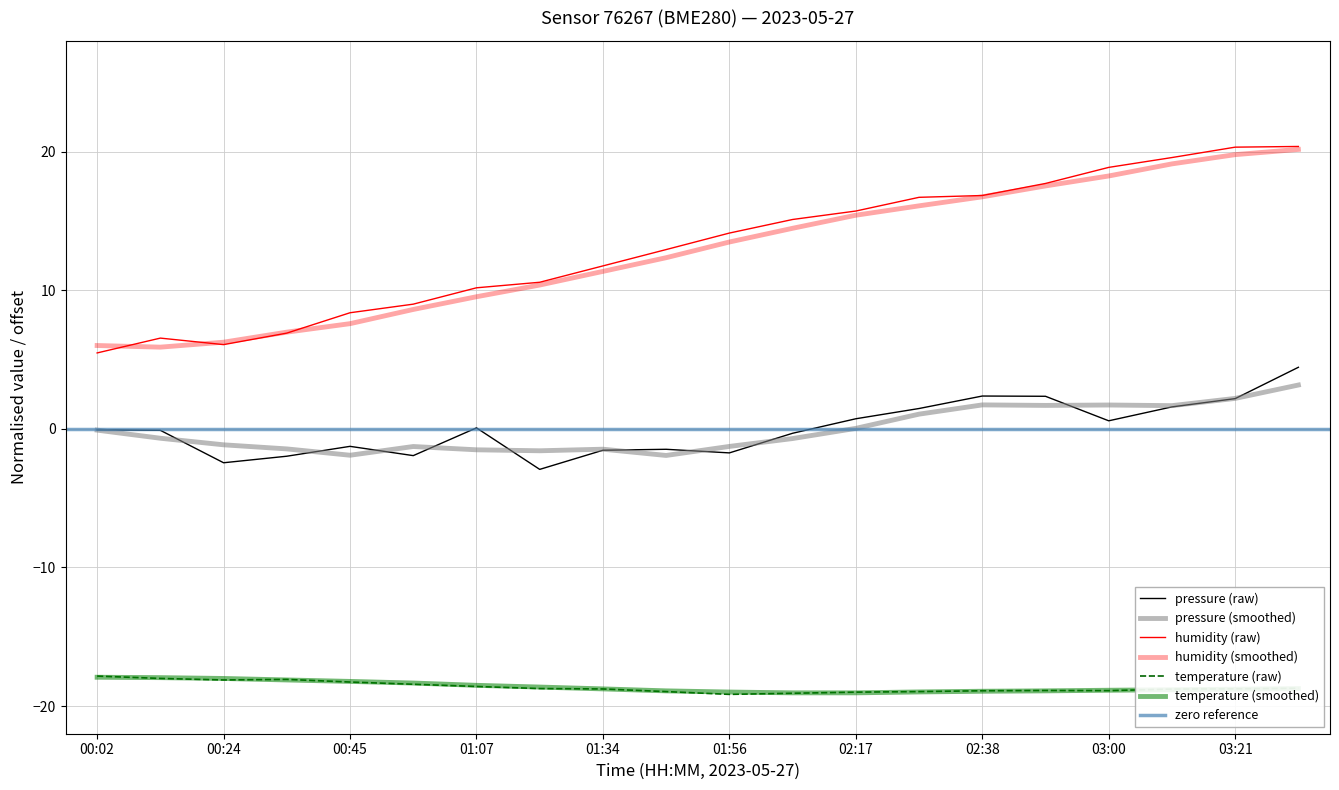

Does the chart have visible grid lines?

Yes